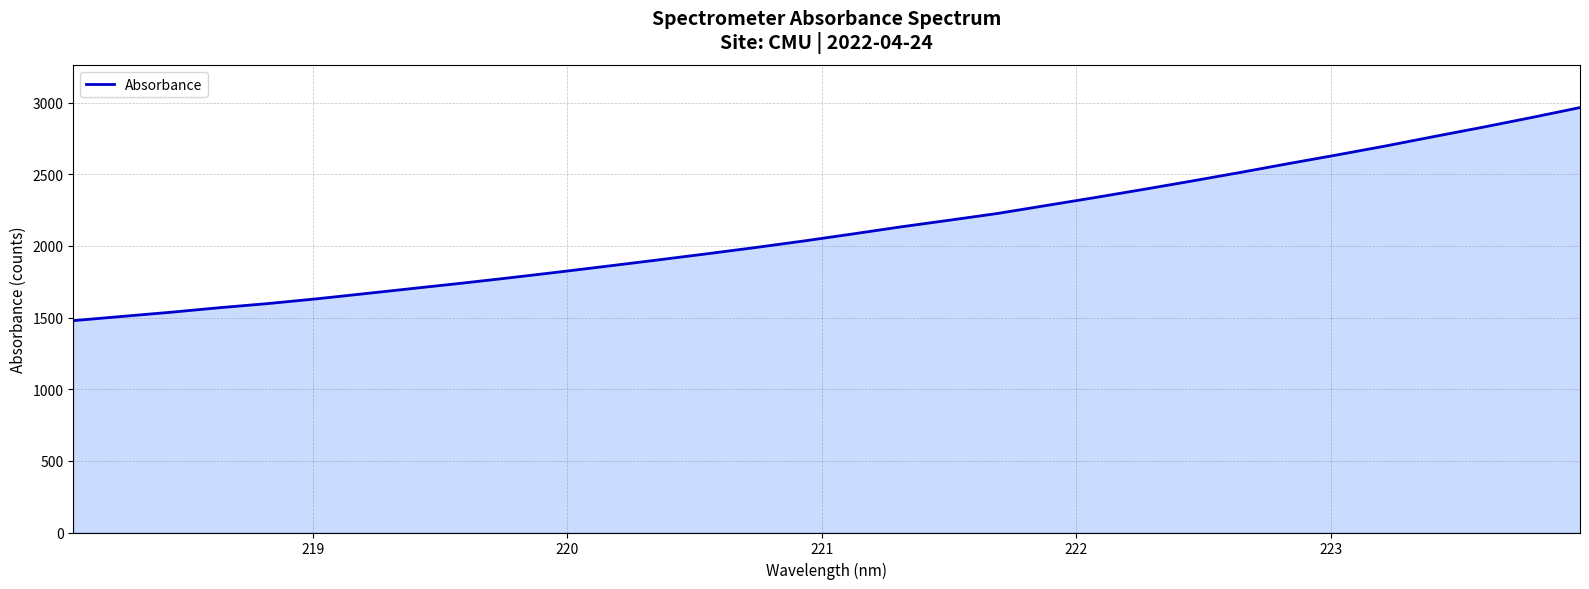

How many values are below 2082?

16